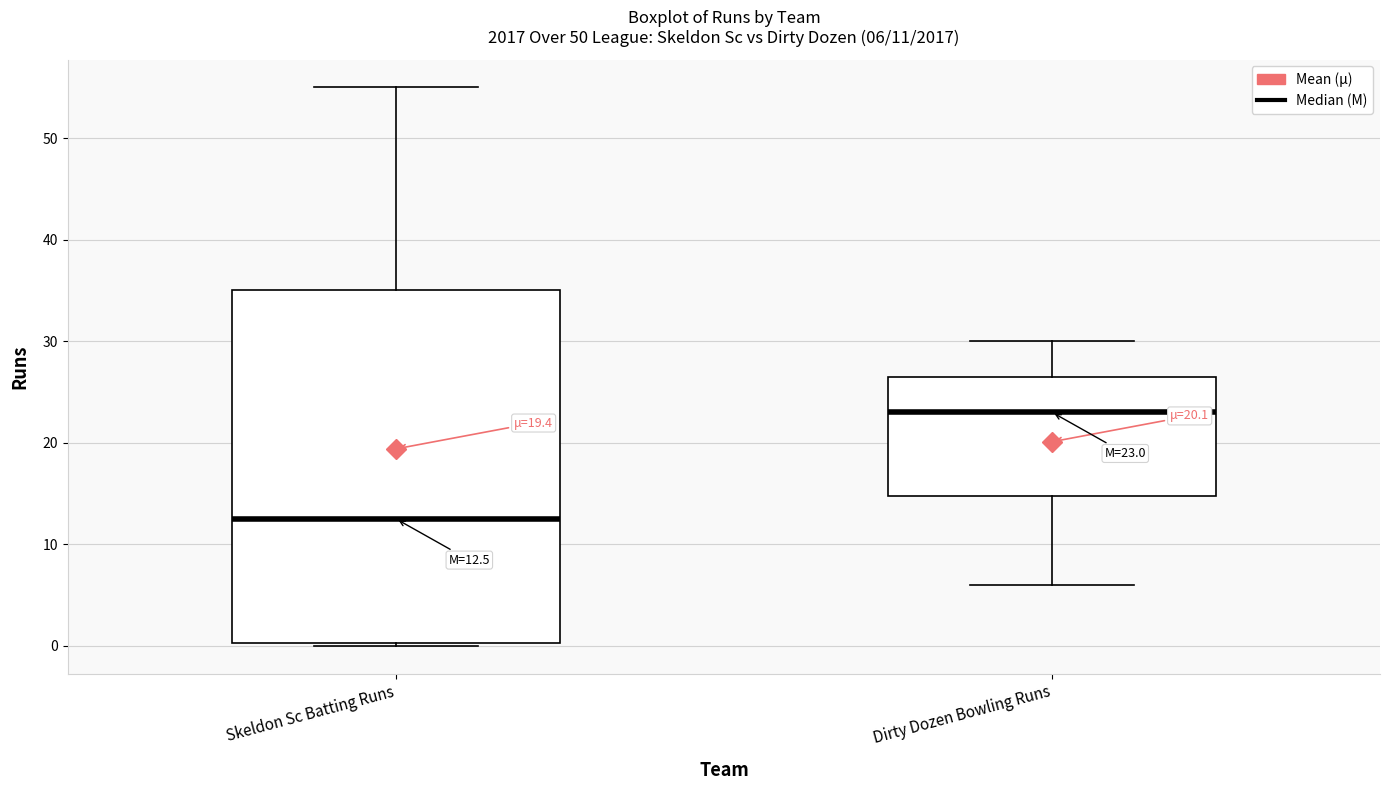

Which box is the tallest, from its lower edge to its upper edge?

Skeldon Sc Batting Runs